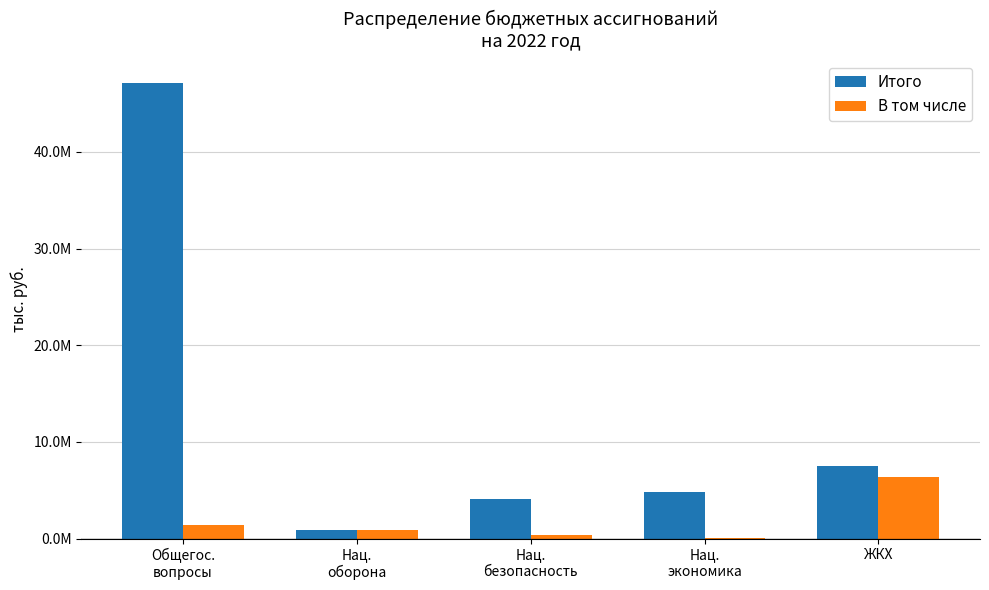

What is the greatest value displayed?

47141668.8